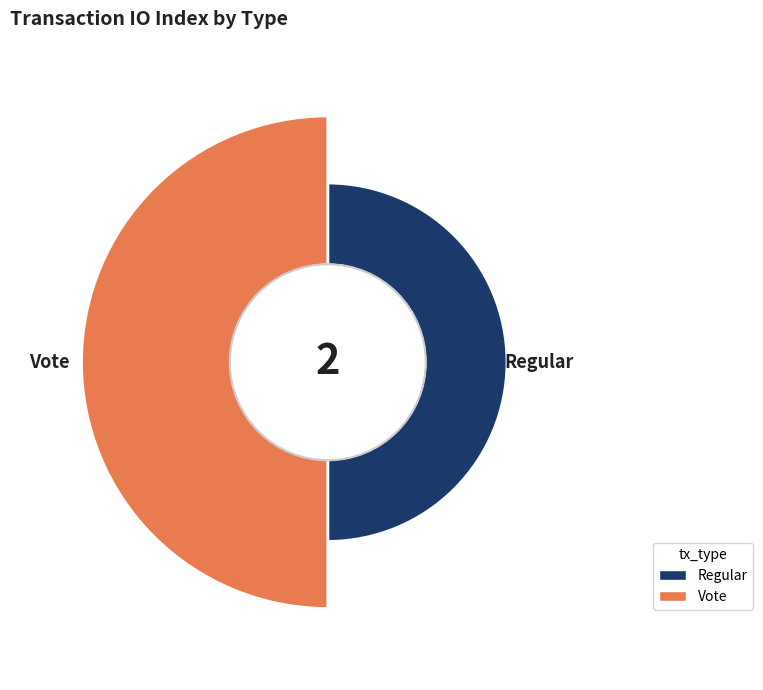

What is the change in value from Regular to Vote?

+2